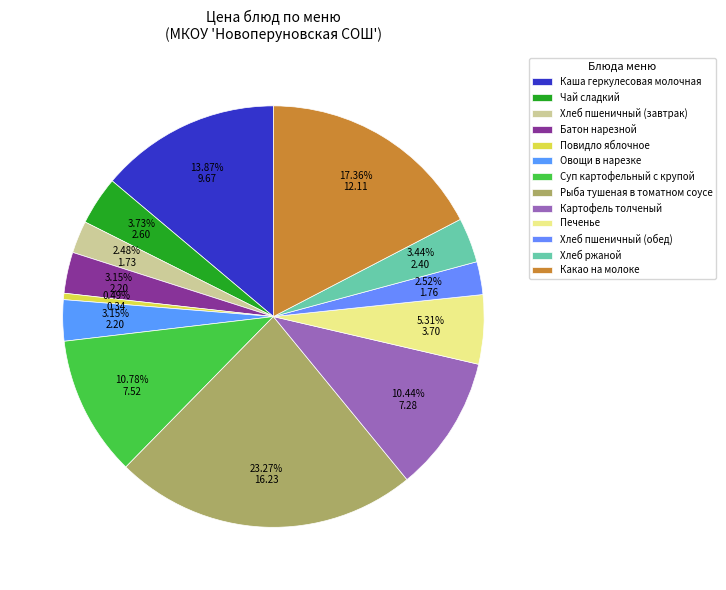

To the nearest percent, what is the average slice percentage?

8%